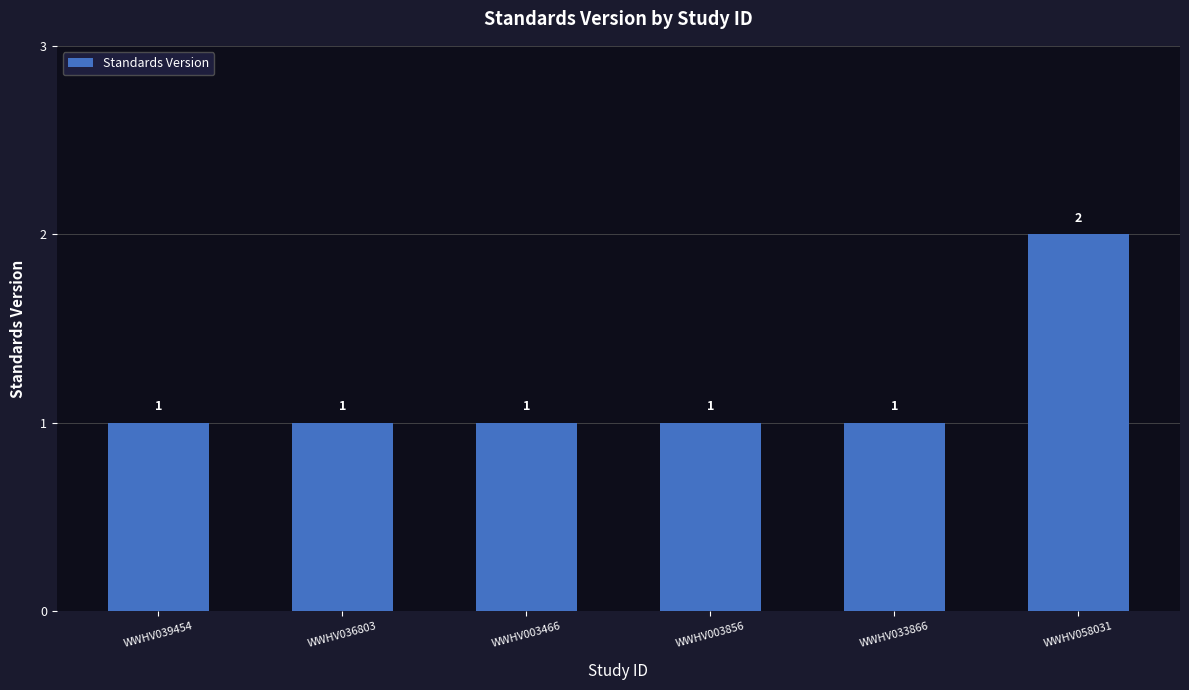

What position from the left is WWHV003856?

4